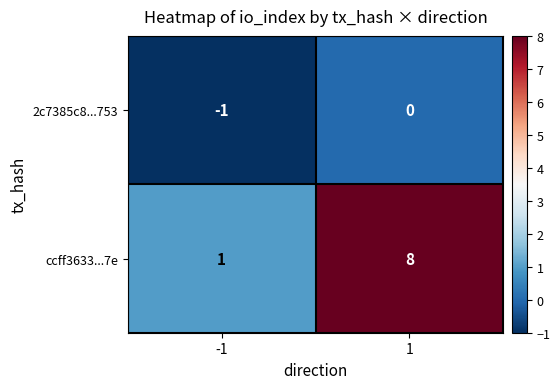

Which series has the widest spread of values?

ccff3633...7e